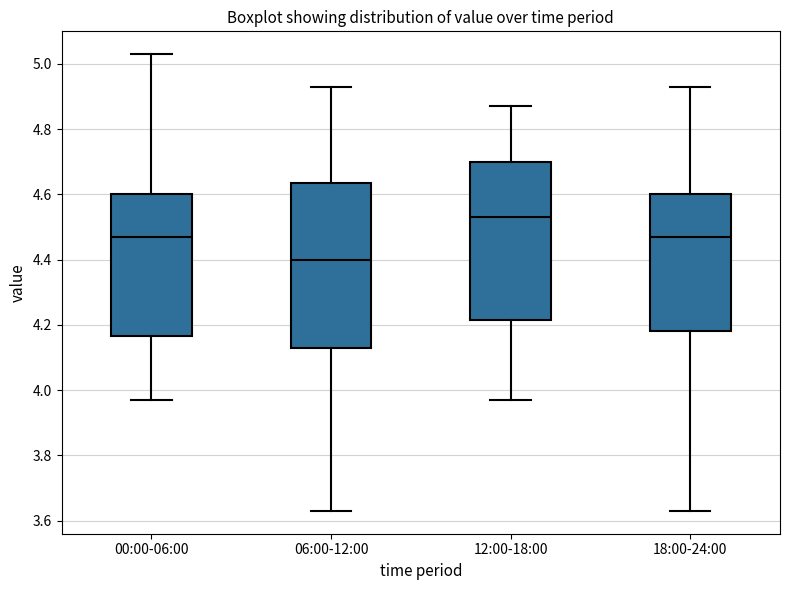

Reading left to right, transcribe this box plot: for each box, give where its median line is, the range the box spans, and where its two whiskers end, as read against the y-axis. The values are not printed on the chart, so give them approximately, as read against the axis.

00:00-06:00: median 4.48, box 4.16 to 4.60, whiskers 3.98 to 5.04
06:00-12:00: median 4.40, box 4.14 to 4.64, whiskers 3.64 to 4.94
12:00-18:00: median 4.54, box 4.22 to 4.70, whiskers 3.98 to 4.88
18:00-24:00: median 4.48, box 4.18 to 4.60, whiskers 3.64 to 4.94